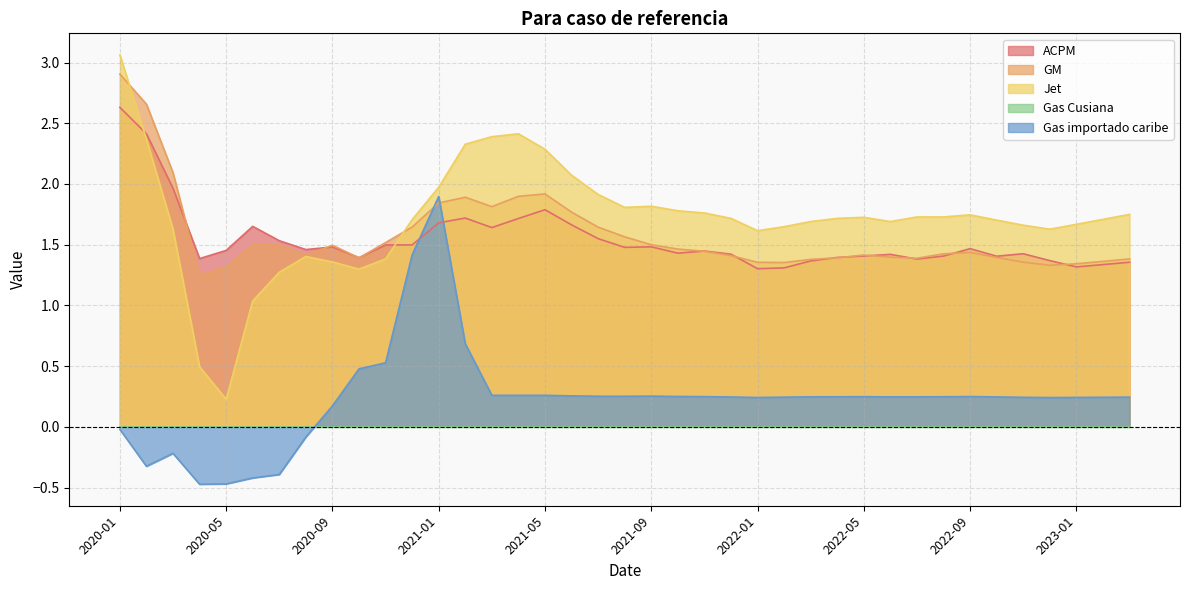

After their last crossing, which series has the higher values: ACPM or Jet?

Jet